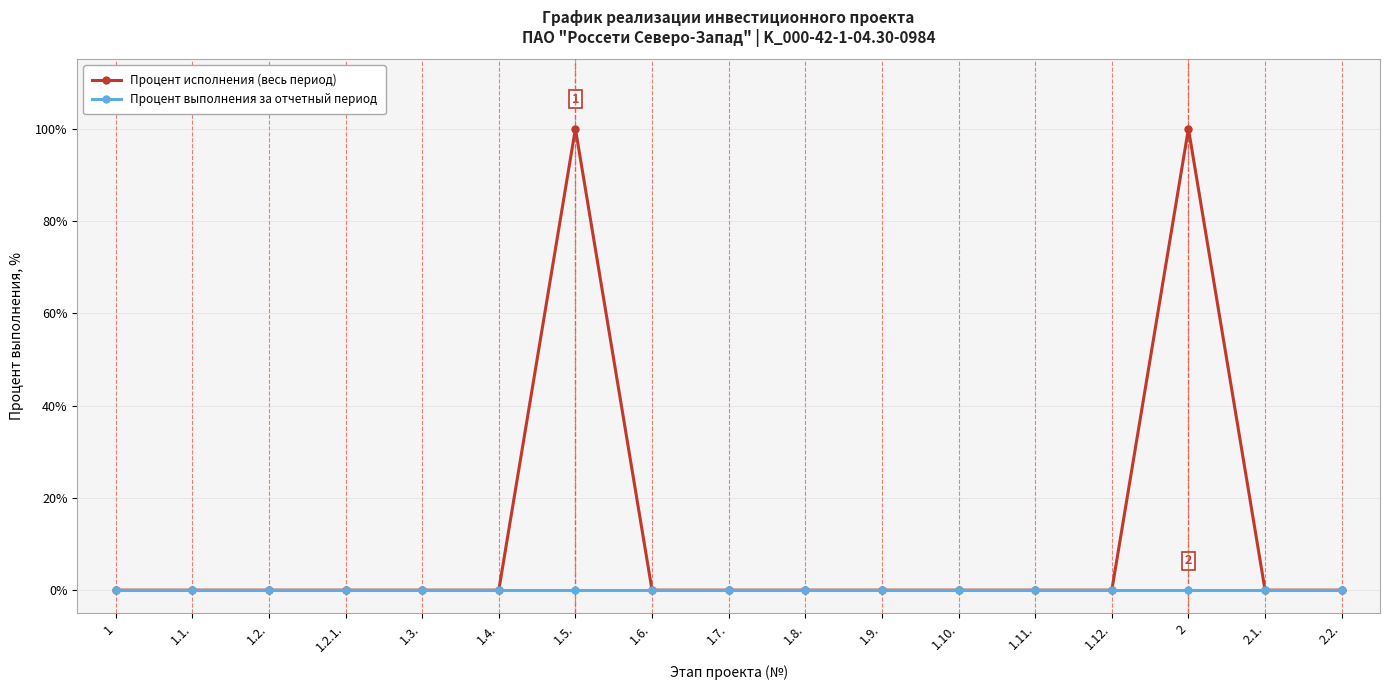

What is the greatest value displayed?

100